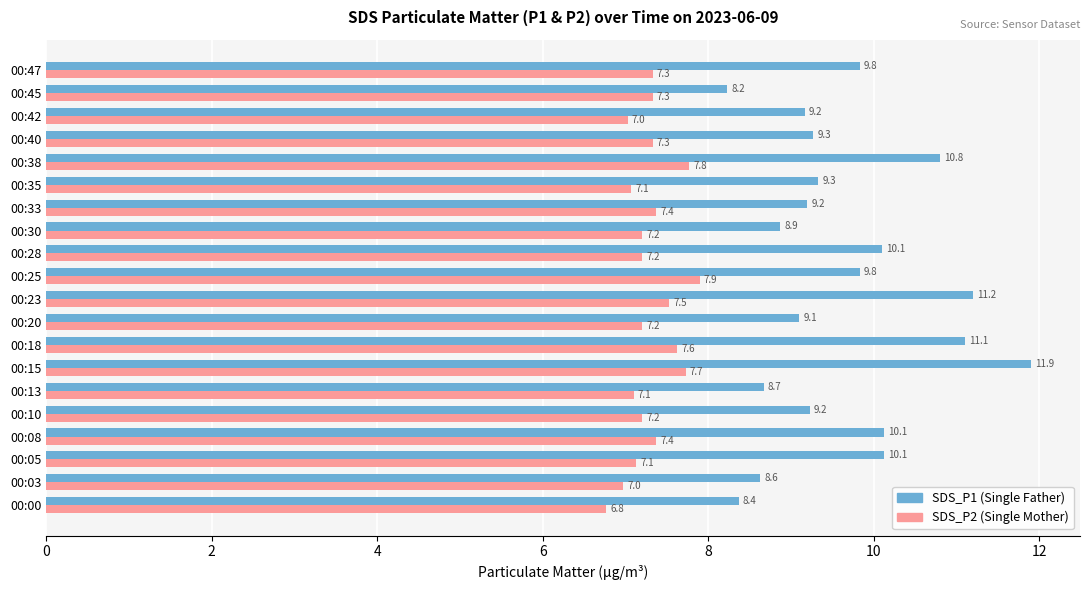

What is the maximum value shown in the chart?

11.9